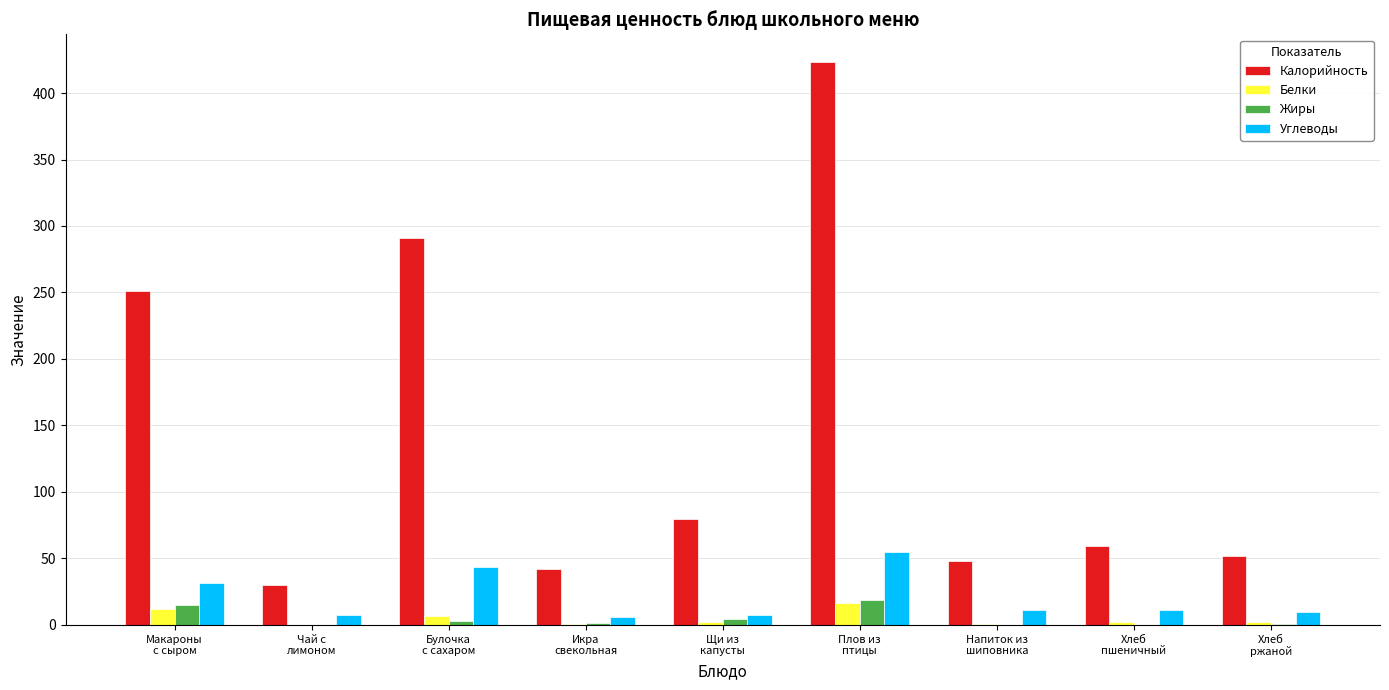

Which series has the widest spread of values?

Калорийность